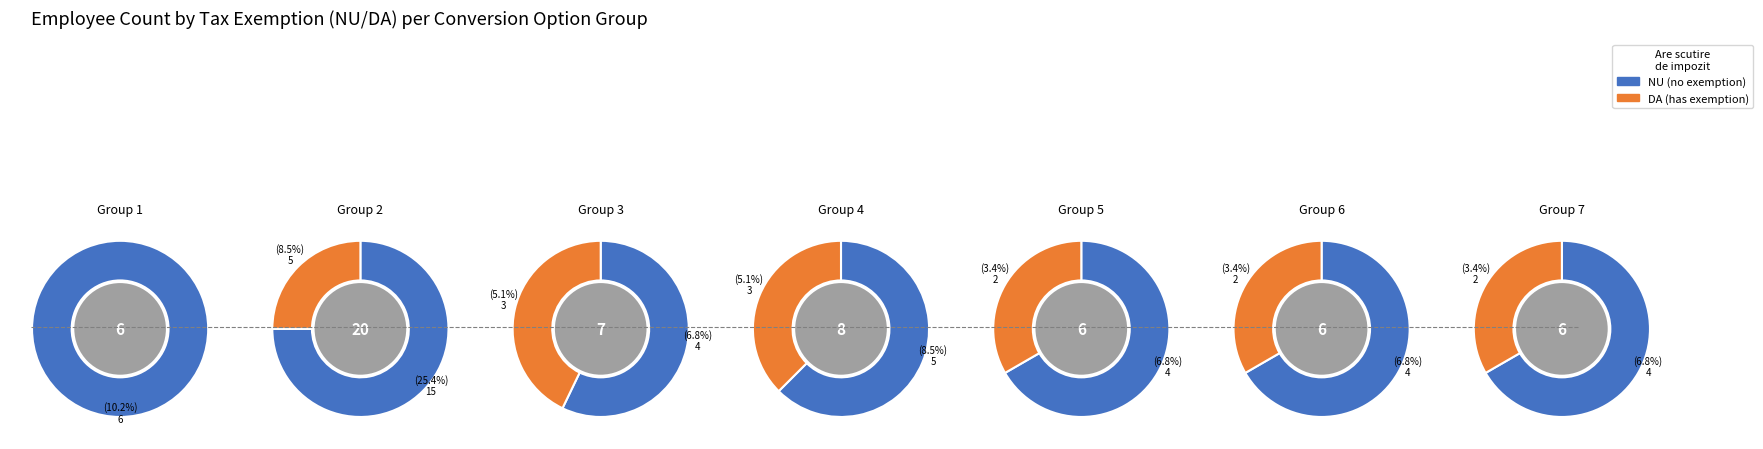

Which category has the biggest portion of the pie?

2